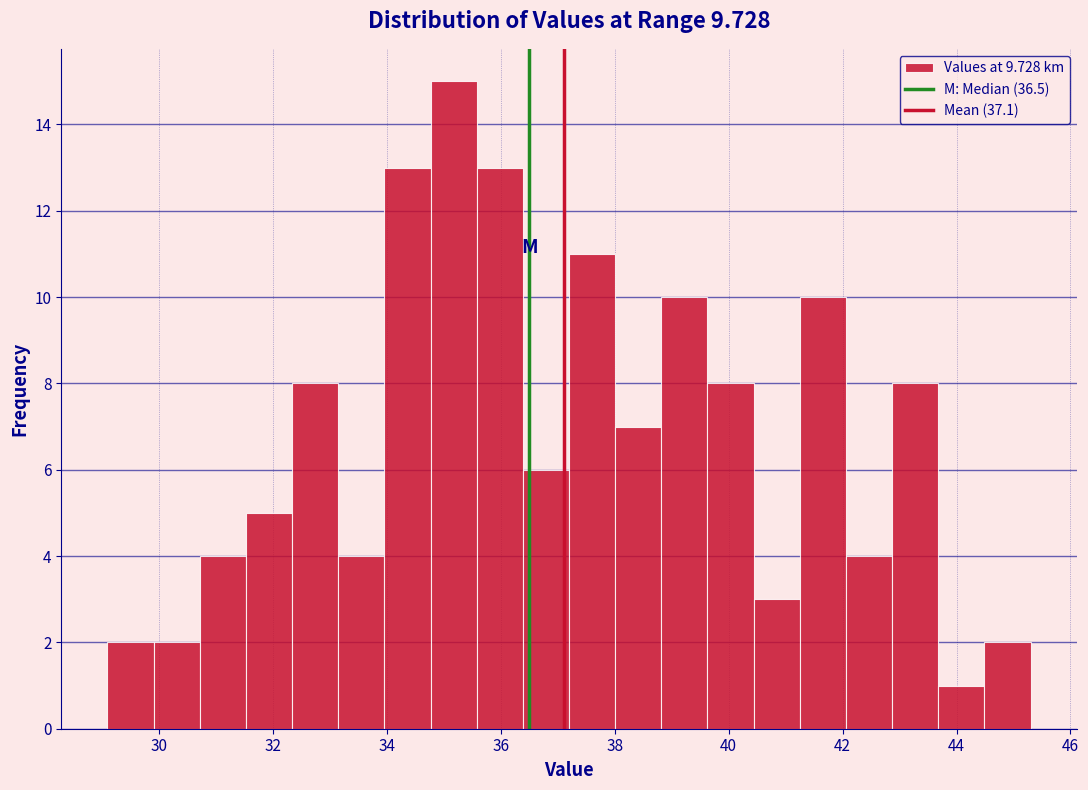

Reading left to right, list every bar in this chart as the range it spans on the x-axis followed by its height. Neither the bar edges nor the heights are printed on the chart, so give them approximately, as read against the axes.

29.2 to 30.0: 2
30.0 to 30.8: 2
30.8 to 31.6: 4
31.6 to 32.4: 5
32.4 to 33.2: 8
33.2 to 34.0: 4
34.0 to 34.8: 13
34.8 to 35.6: 15
35.6 to 36.4: 13
36.4 to 37.2: 6
37.2 to 38.0: 11
38.0 to 38.8: 7
38.8 to 39.6: 10
39.6 to 40.4: 8
40.4 to 41.2: 3
41.2 to 42.0: 10
42.0 to 42.8: 4
42.8 to 43.6: 8
43.6 to 44.4: 1
44.4 to 45.4: 2